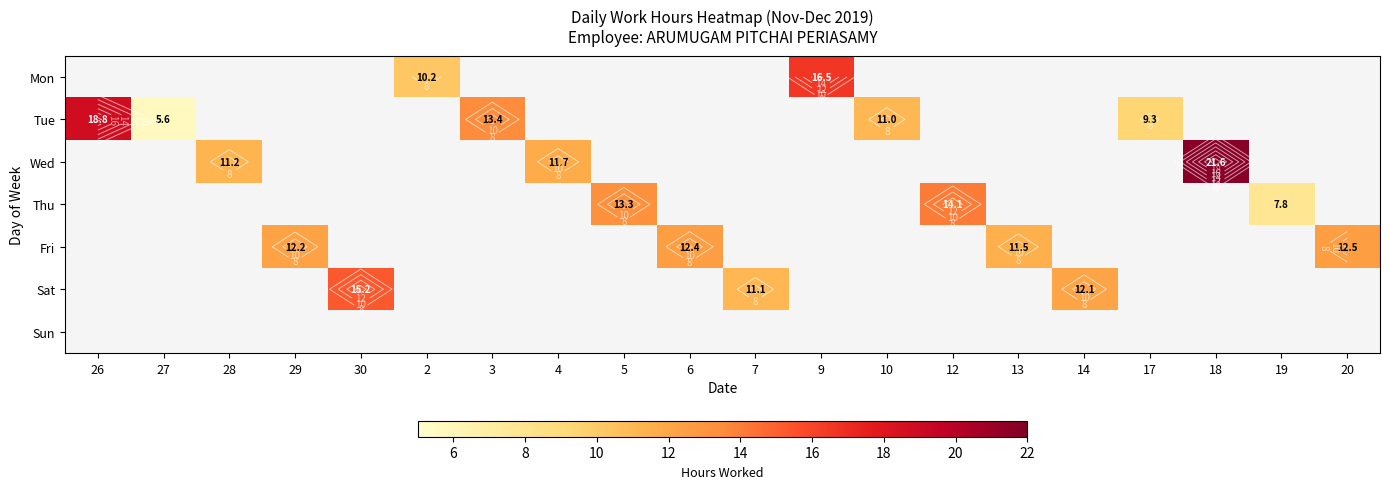

How many series are shown in this chart?

7